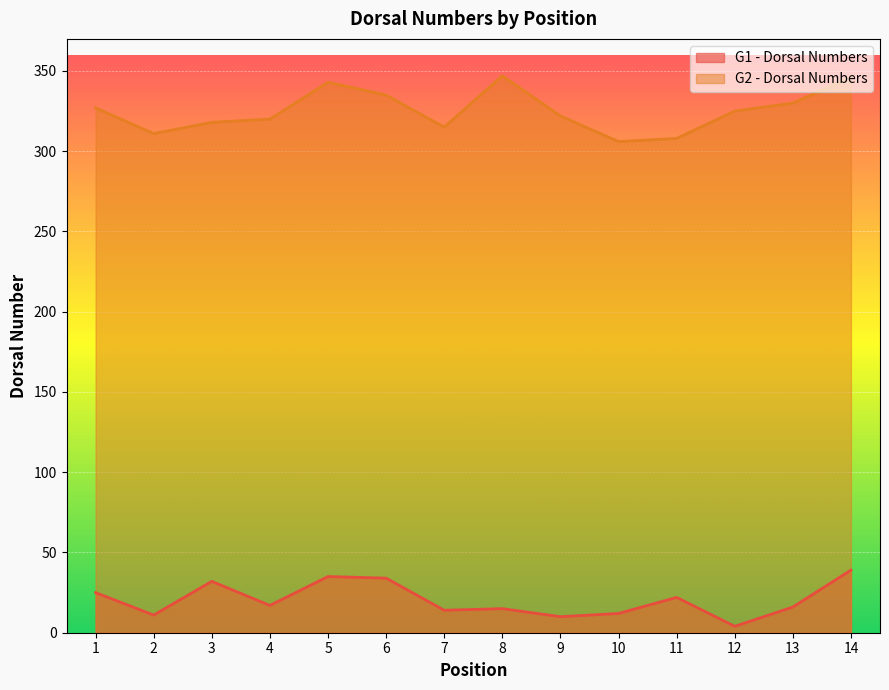

Which has a higher value, 9 or 6?

6